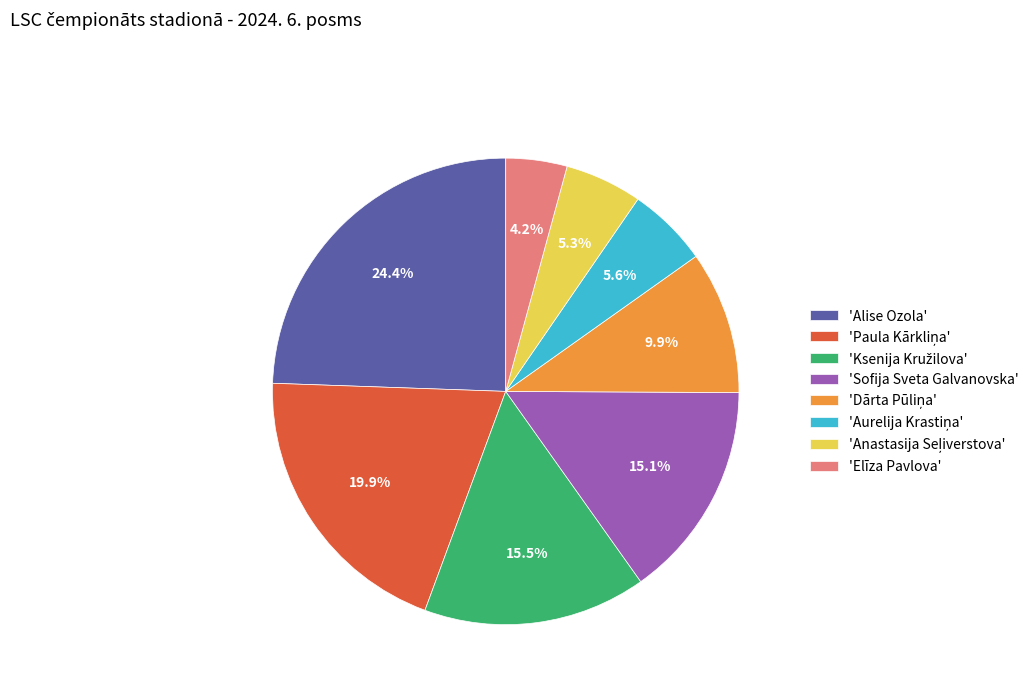

What portion of the pie excludes 'Alise Ozola'?

75.6%